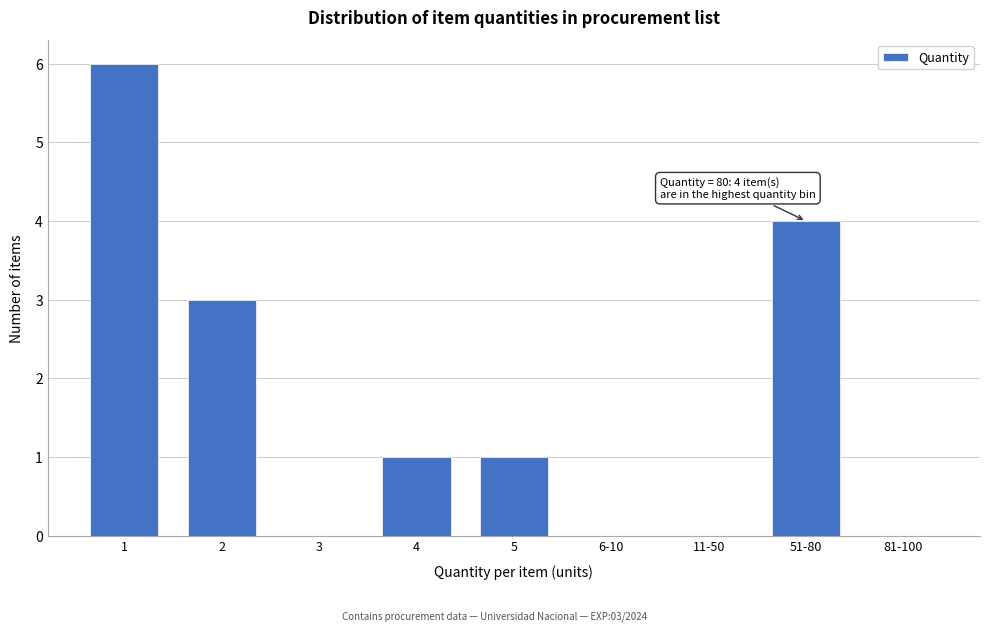

What value does the data have at 51-80?

4